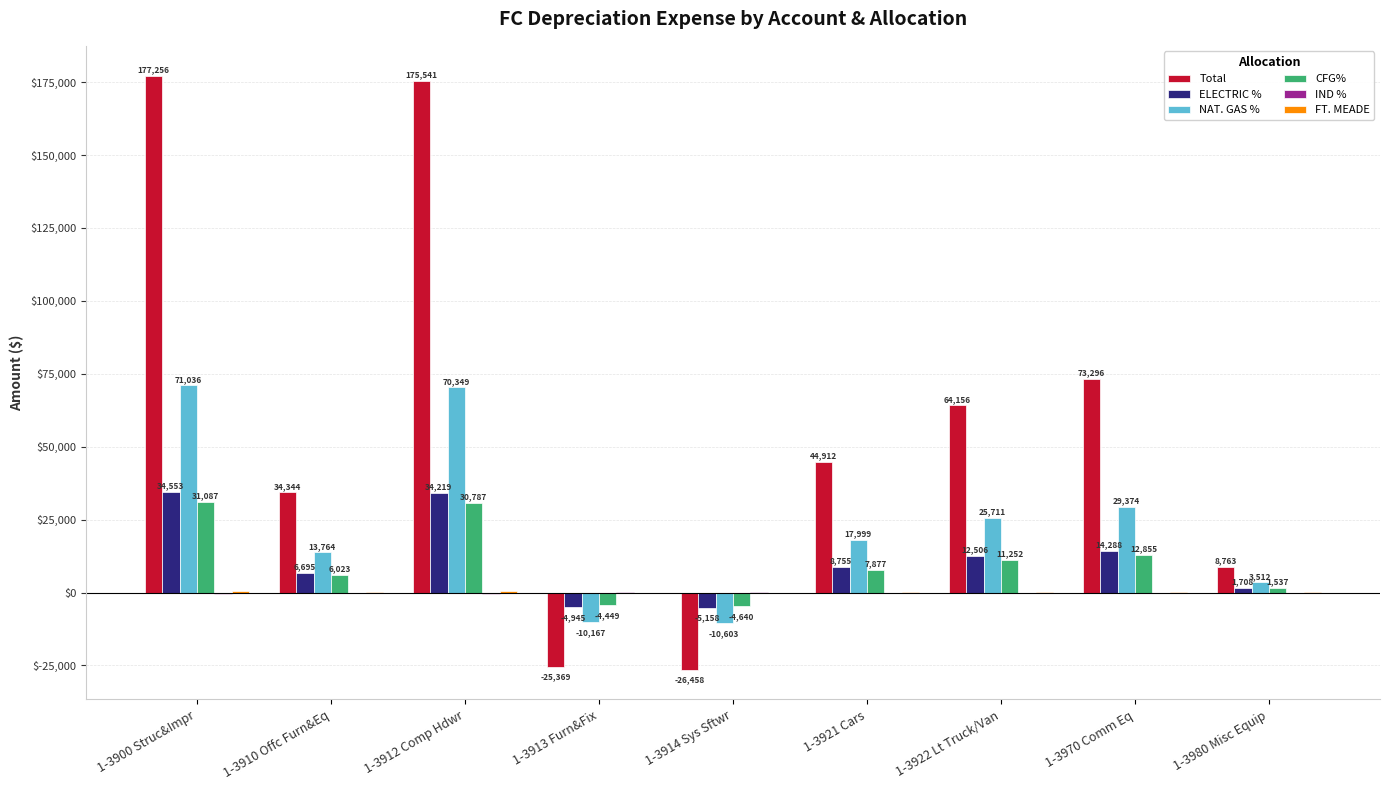

Which series has the largest range (max minus min)?

Total